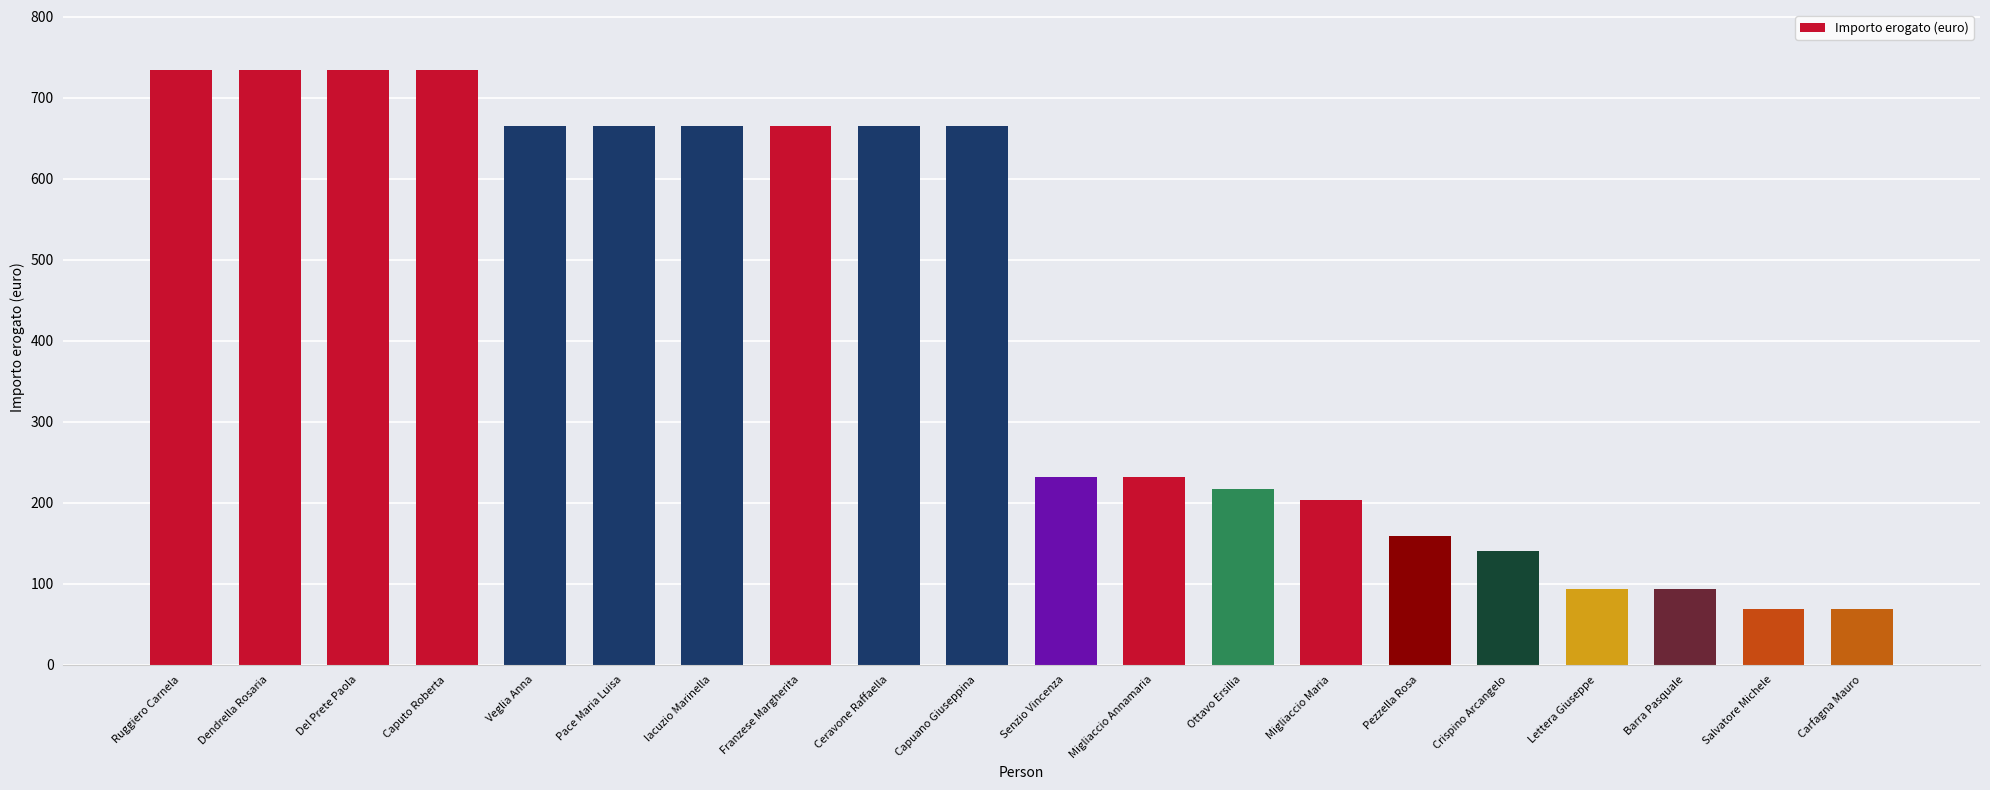

Which has a higher value, Del Prete Paola or Franzese Margherita?

Del Prete Paola